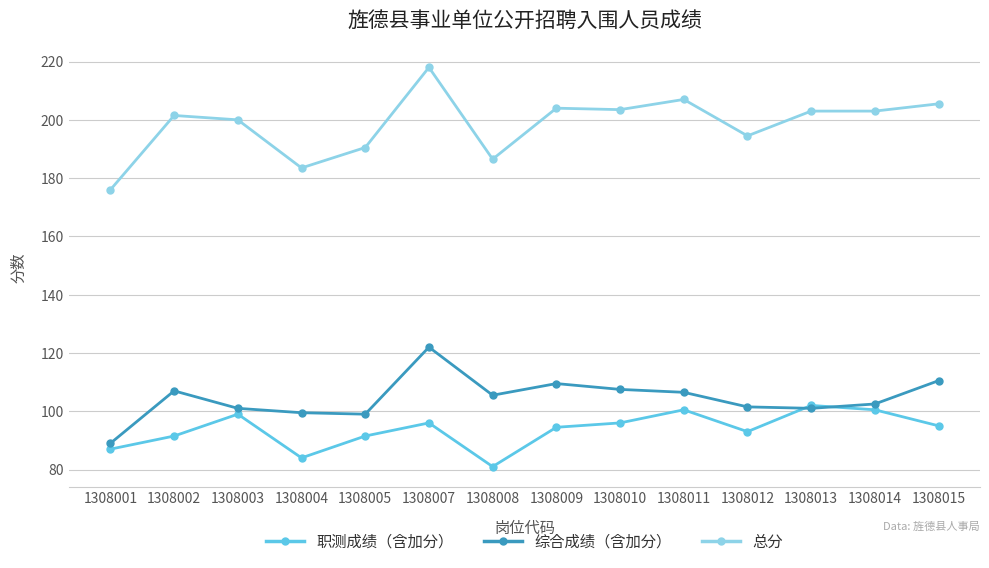

The value of 综合成绩（含加分） at 1308008 is 50.9. True or false?

False